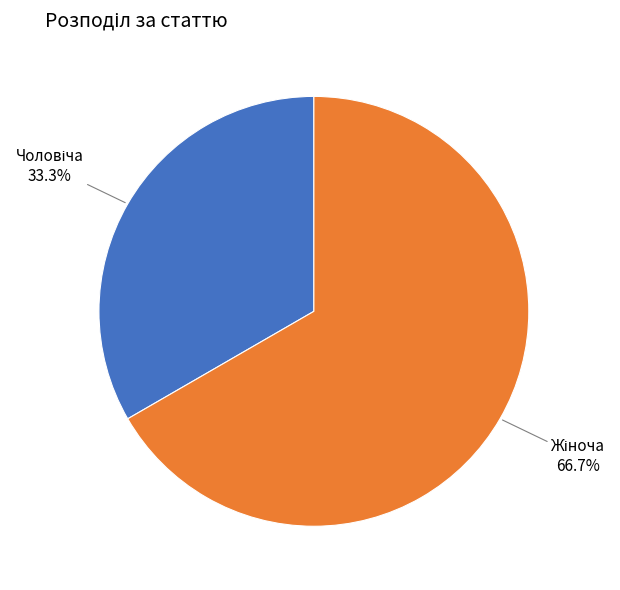

Is there any slice that represents more than half of the pie?

Yes